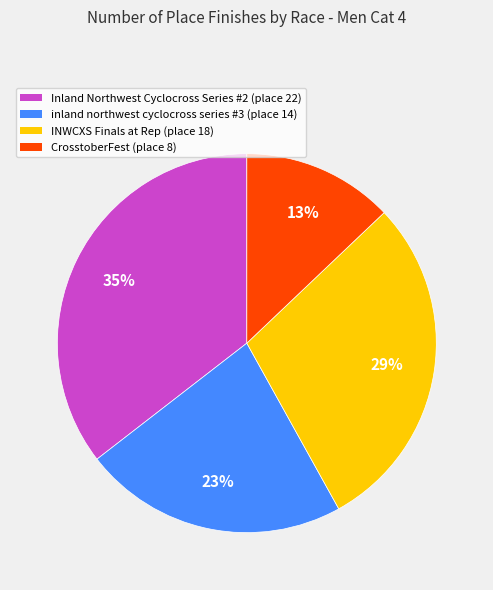

Approximately how many times larger is the value at inland northwest cyclocross series #3 compared to INWCXS Finals at Rep?

0.8